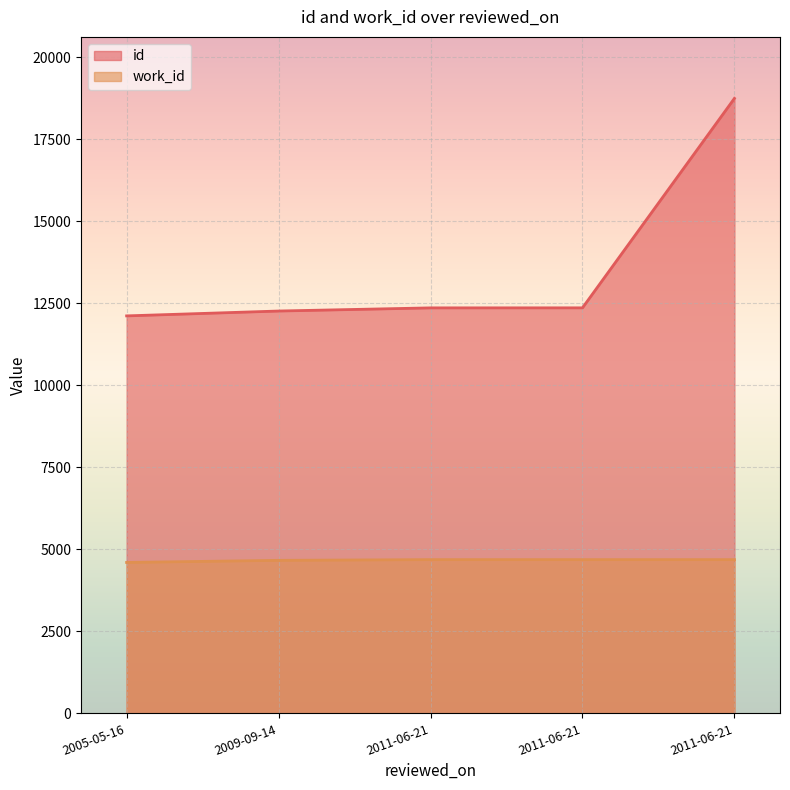

Rank the categories by id value from highest to lowest.

2011-06-21, 2011-06-21, 2011-06-21, 2009-09-14, 2005-05-16